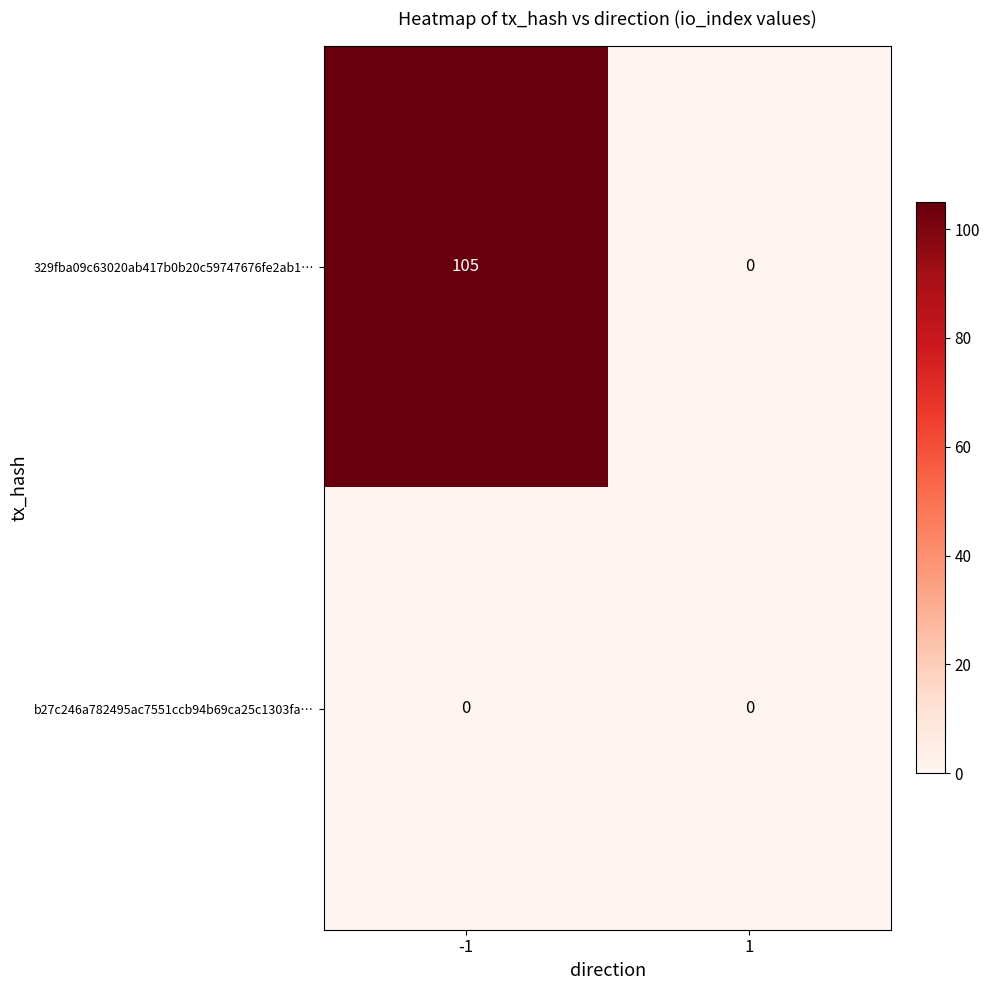

What value does the 329fba09c63020ab417b0b20c59747676fe2ab1… series have at -1?

105